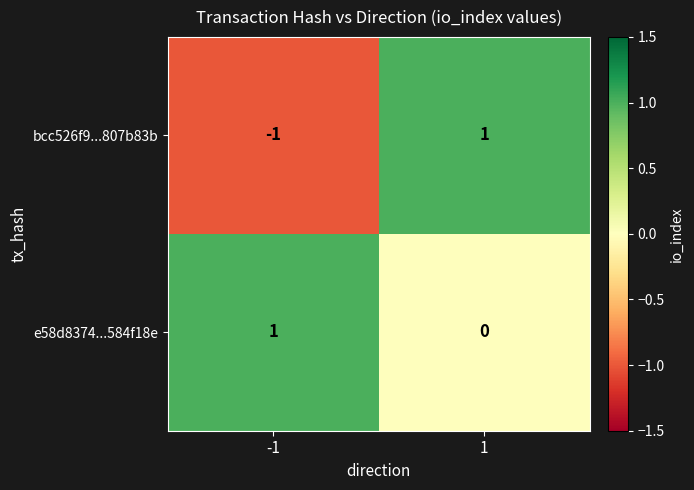

Which series has the largest total across all categories?

e58d8374...584f18e